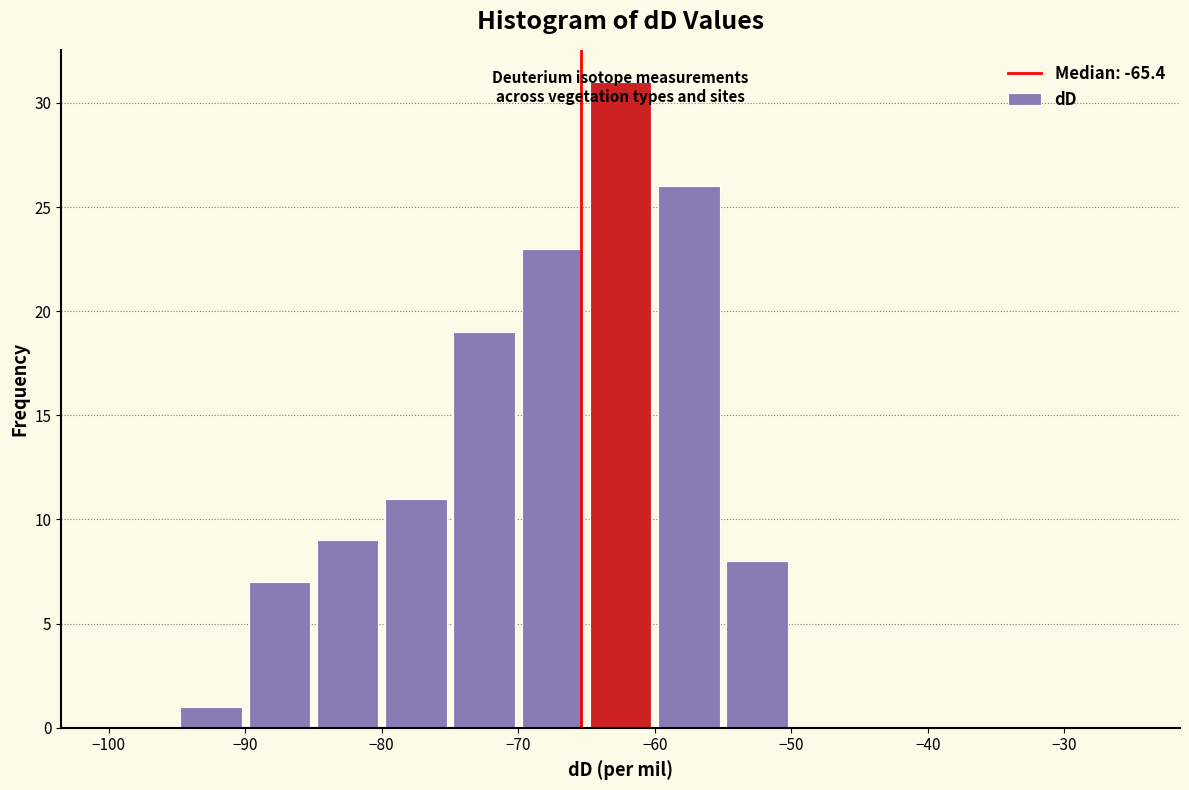

Which range on the x-axis has the tallest bar?

-65 to -60